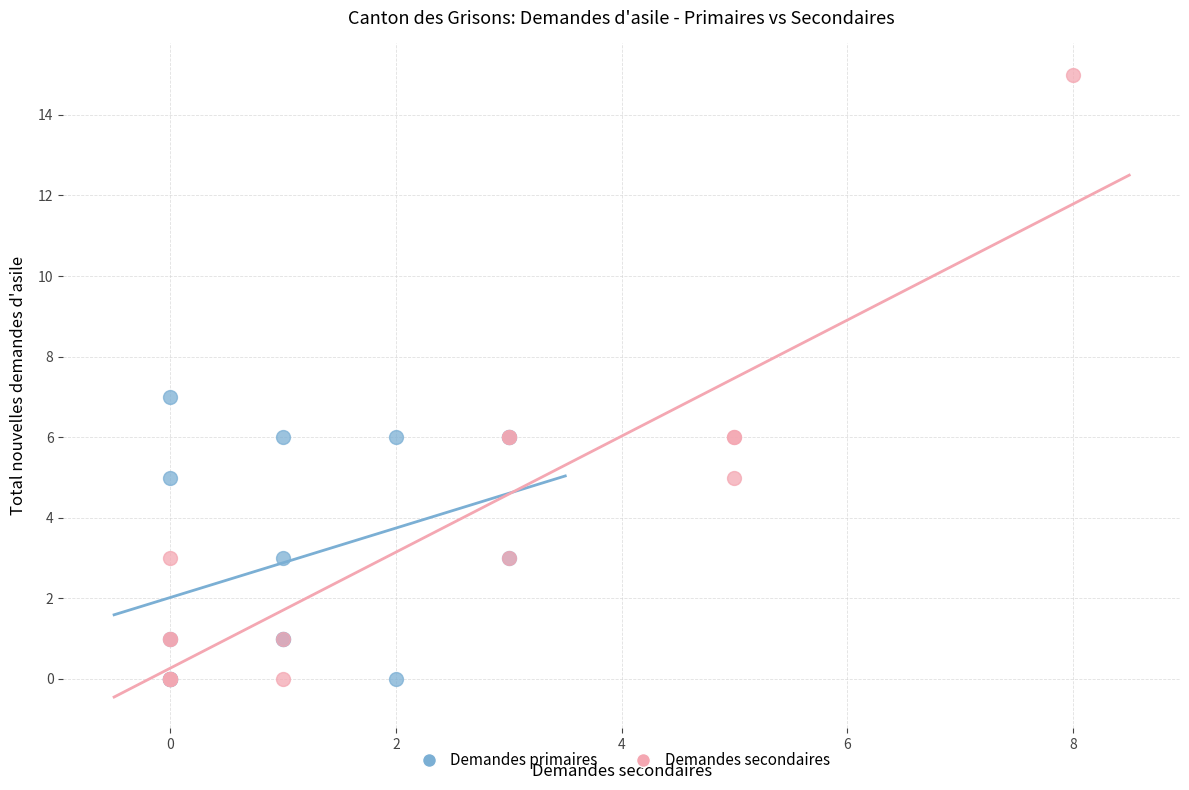

Which series has the widest spread of Y values?

Demandes secondaires